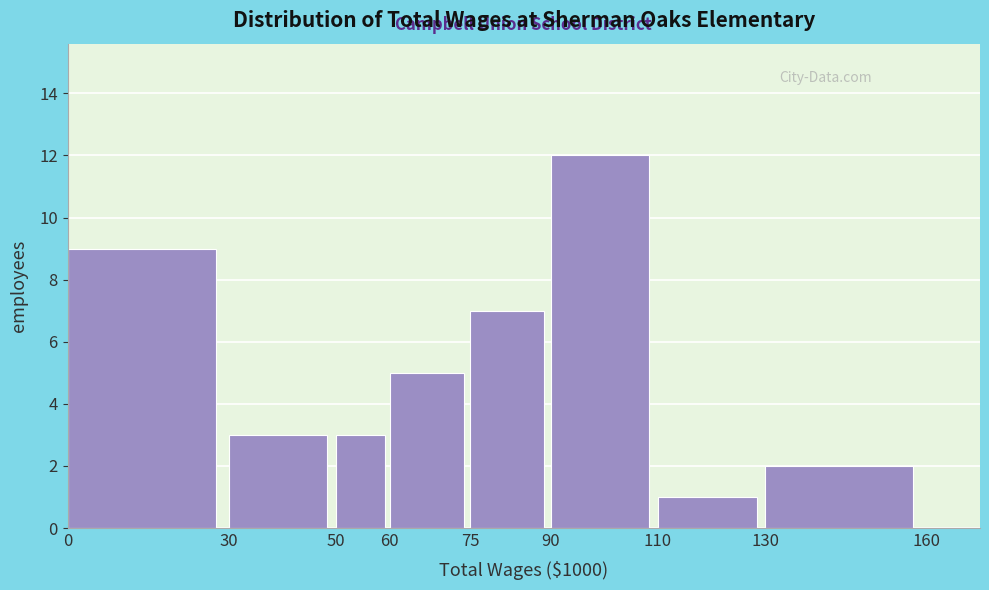

Reading left to right, transcribe this chart: for each bar, give the range it covers on the x-axis and its height. The values are not printed on the chart, so give them approximately, as read against the axis.

0 to 30: 9
30 to 50: 3
50 to 60: 3
60 to 75: 5
75 to 90: 7
90 to 110: 12
110 to 130: 1
130 to 160: 2